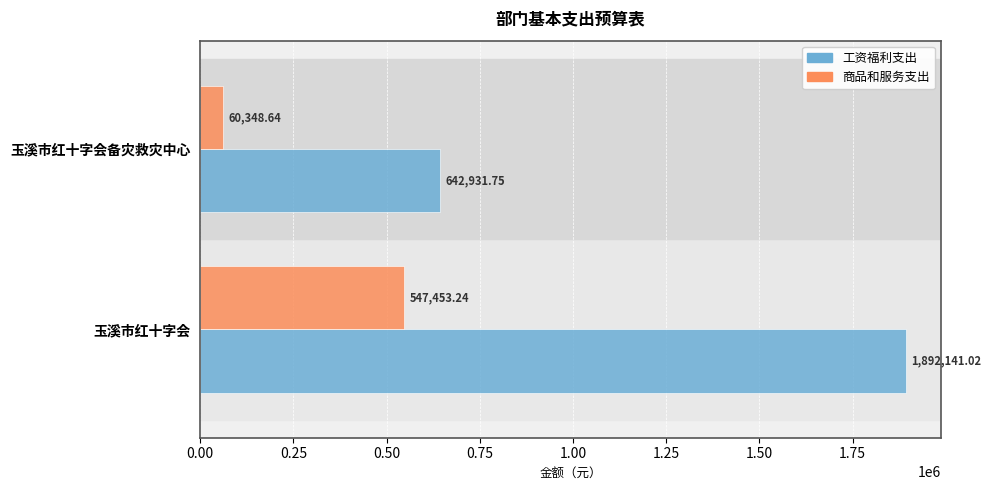

Which series has the largest range (max minus min)?

工资福利支出